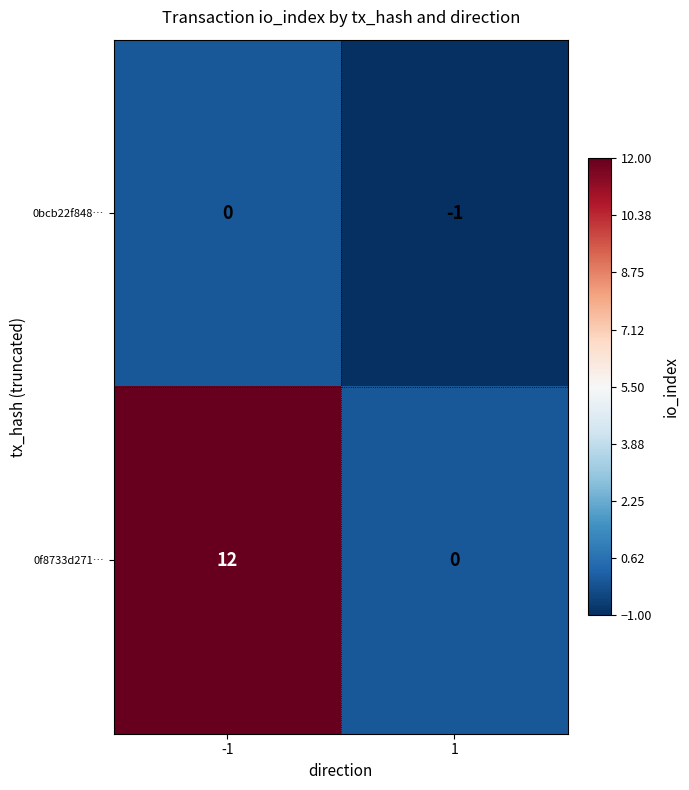

List the series in order of their peak value, highest first.

0f8733d271…, 0bcb22f848…